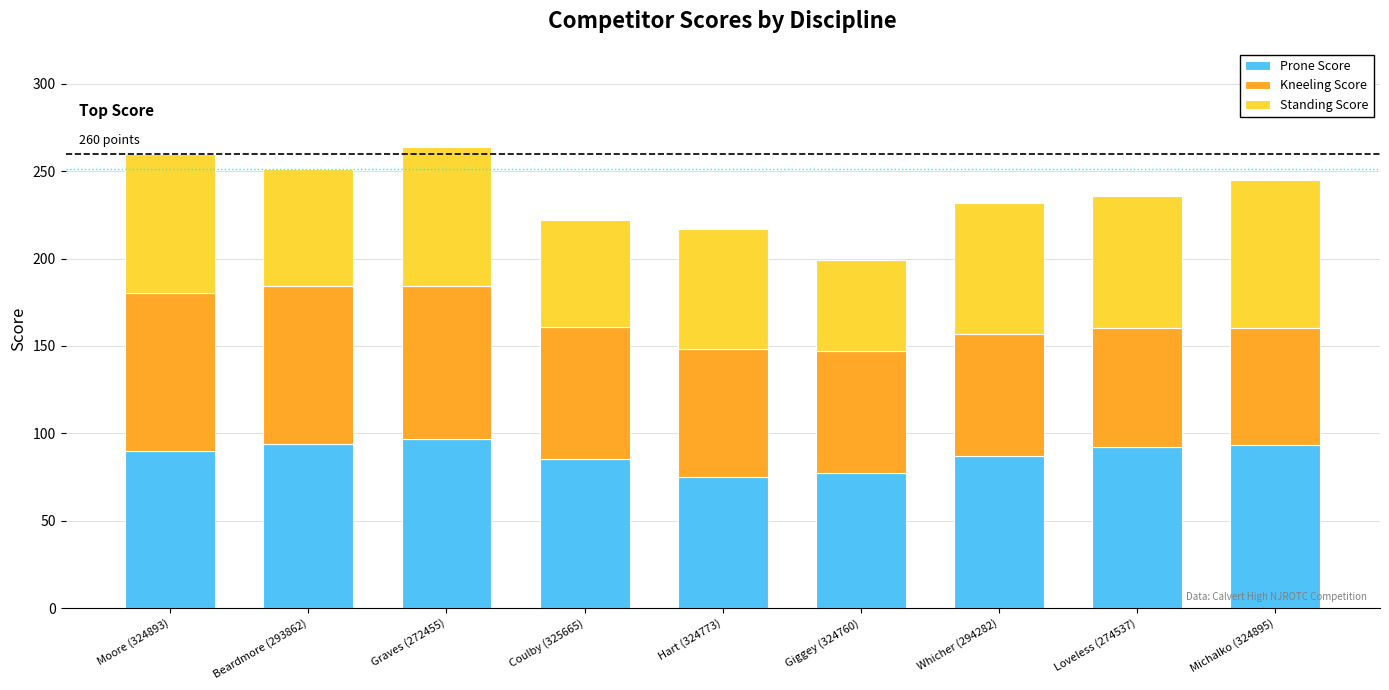

What is the total value across all series at Moore (324893)?

260